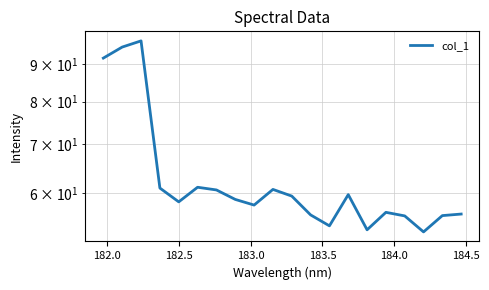

What is the difference between the maximum and second lowest values?

43.3